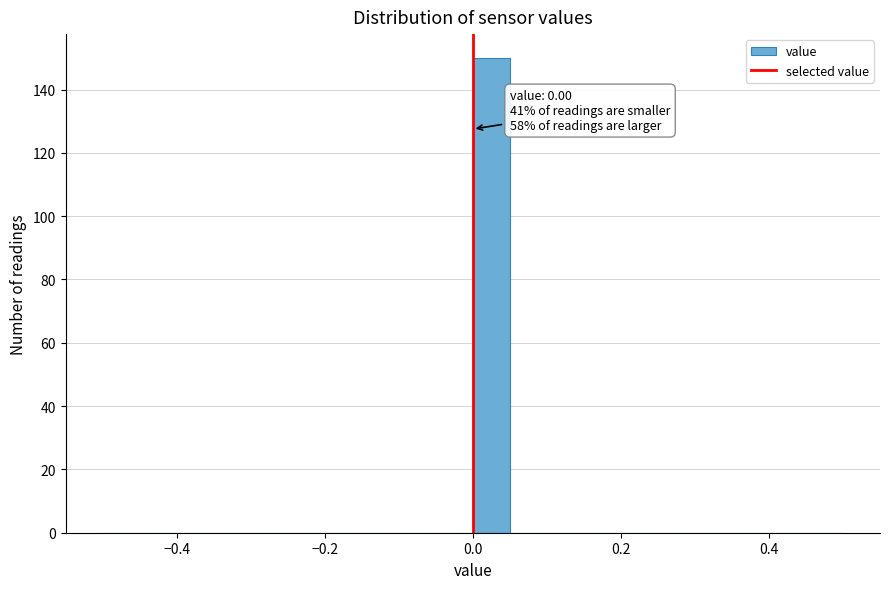

Read against the x-axis, roughly where is the centre of the tallest bar?

0.02